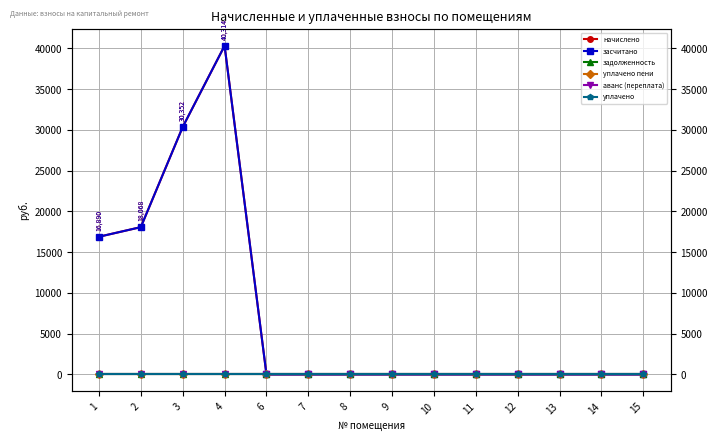

Reading left to right, list all the values displayed in this chart.

начислено: 16889.9	18068.2	30351.8	40314.5	0.0	0.0	0.0	0.0	0.0	0.0	0.0	0.0	0.0	0.0
засчитано: 16889.9	18068.2	30351.8	40314.5	0.0	0.0	0.0	0.0	0.0	0.0	0.0	0.0	0.0	0.0
задолженность: 0.0	0.0	0.0	0.0	0.0	0.0	0.0	0.0	0.0	0.0	0.0	0.0	0.0	0.0
уплачено пени: 0.0	0.0	0.0	0.0	0.0	0.0	0.0	0.0	0.0	0.0	0.0	0.0	0.0	0.0
аванс (переплата): 0.0	0.0	0.0	0.0	0.0	0.0	0.0	0.0	0.0	0.0	0.0	0.0	0.0	0.0
уплачено: 0.0	0.0	0.0	0.0	0.0	0.0	0.0	0.0	0.0	0.0	0.0	0.0	0.0	0.0